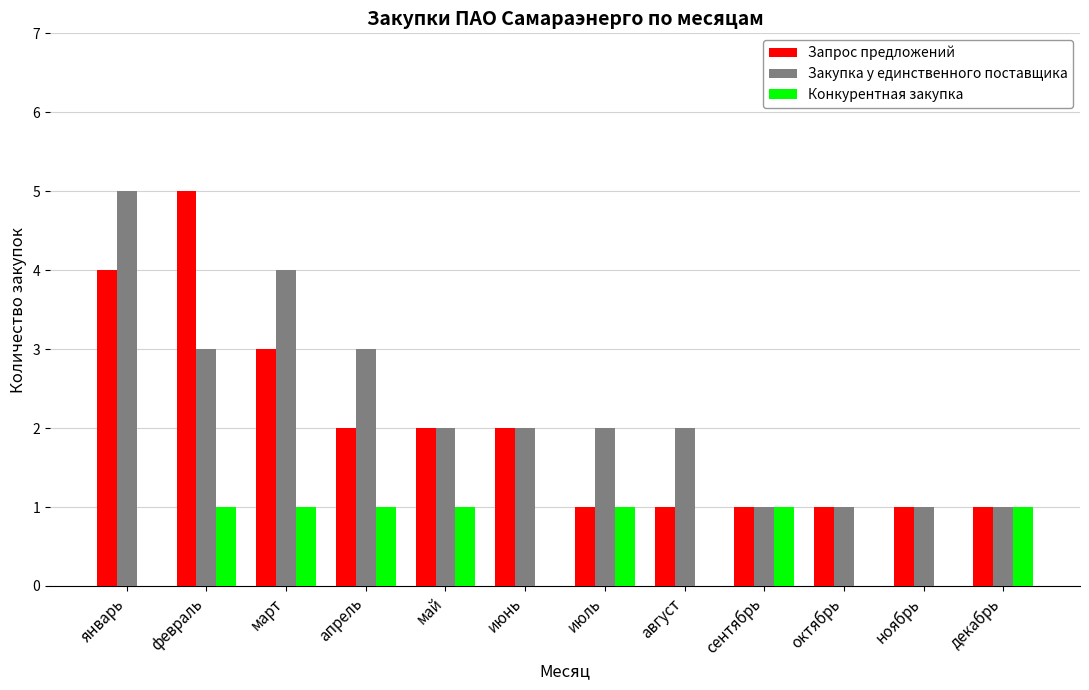

What is the maximum value shown in the chart?

5